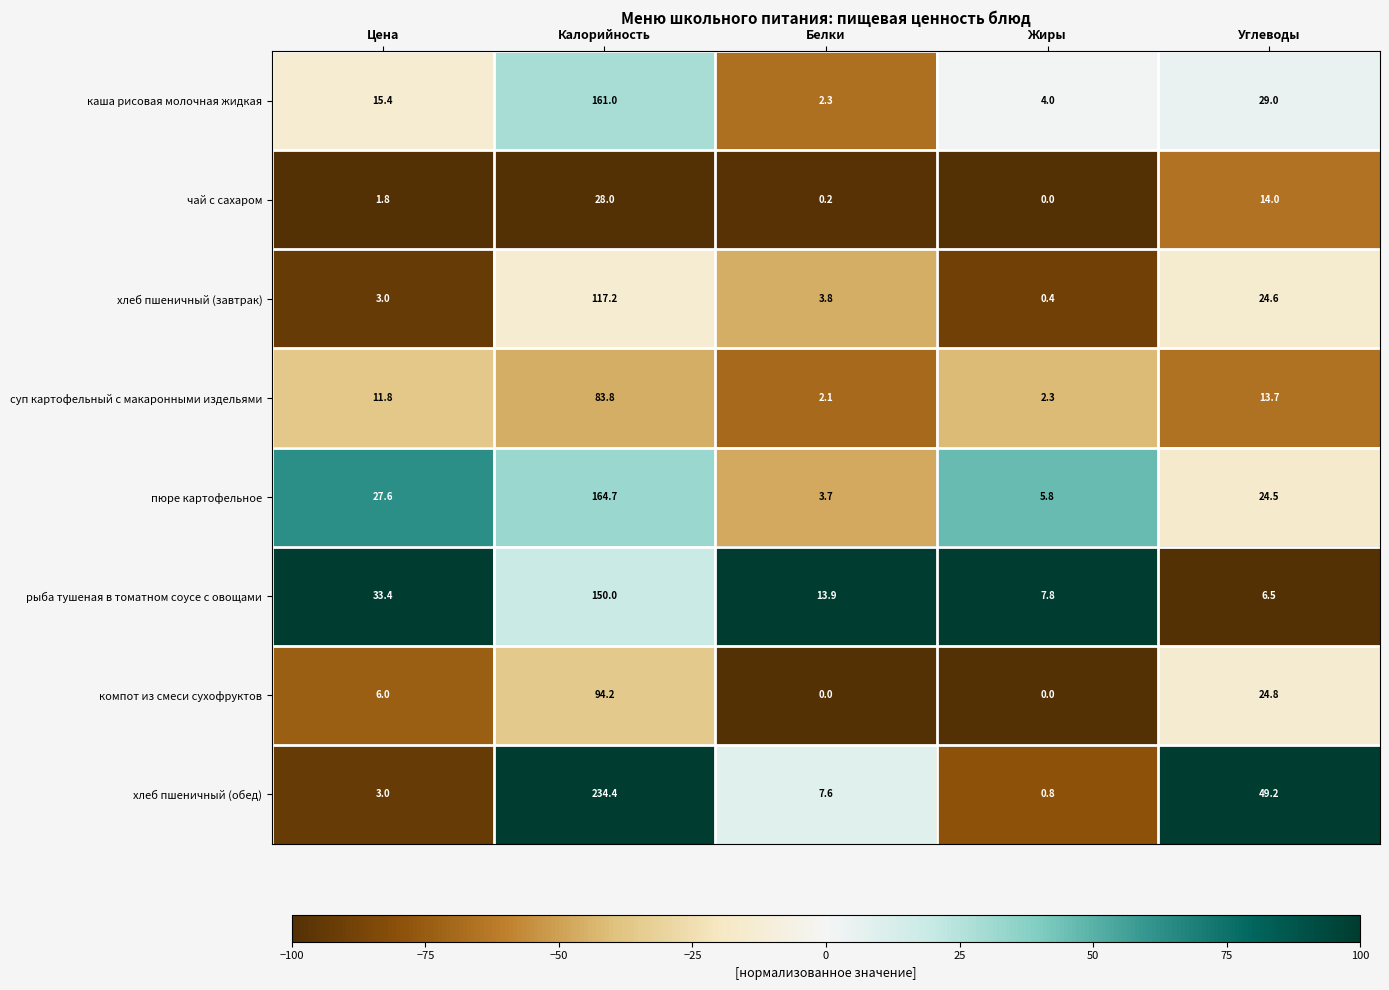

The каша рисовая молочная жидкая series shows 29.0 at Углеводы. True or false?

True